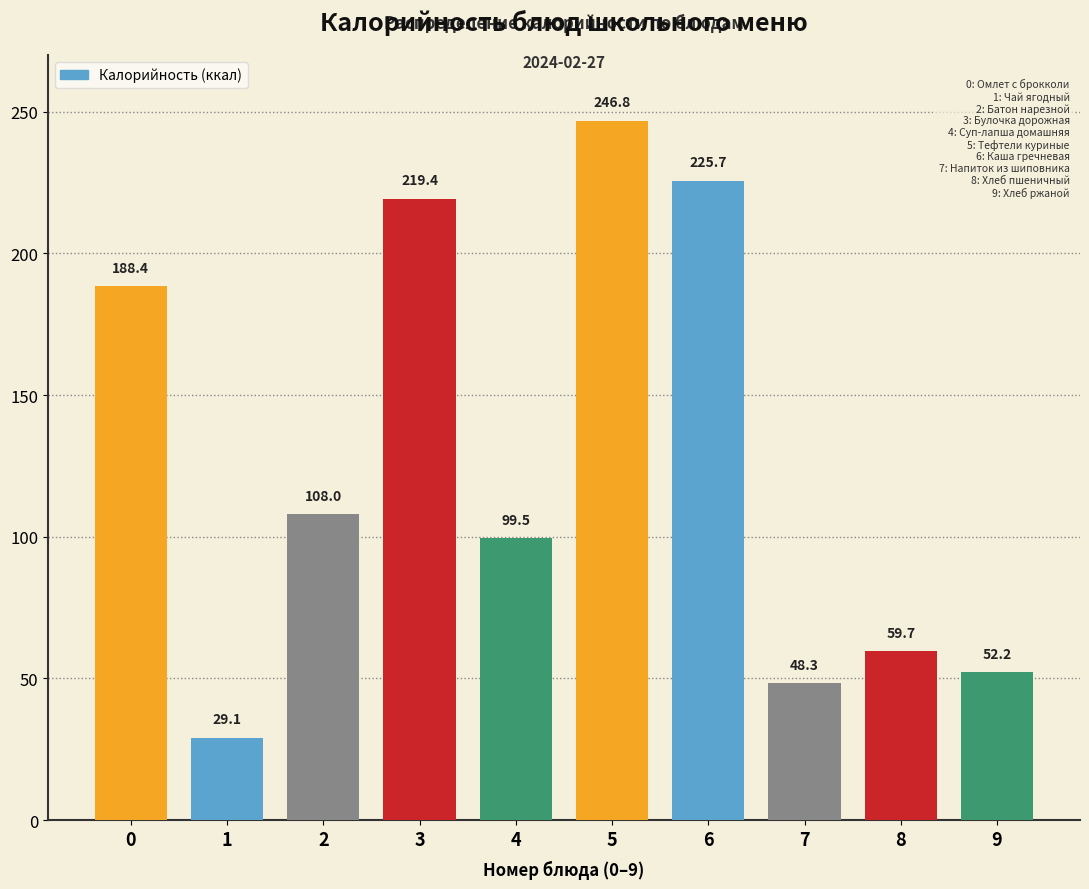

Reading left to right, what are all the values shown in this chart?

188.4	29.1	108.0	219.4	99.5	246.8	225.7	48.3	59.7	52.2